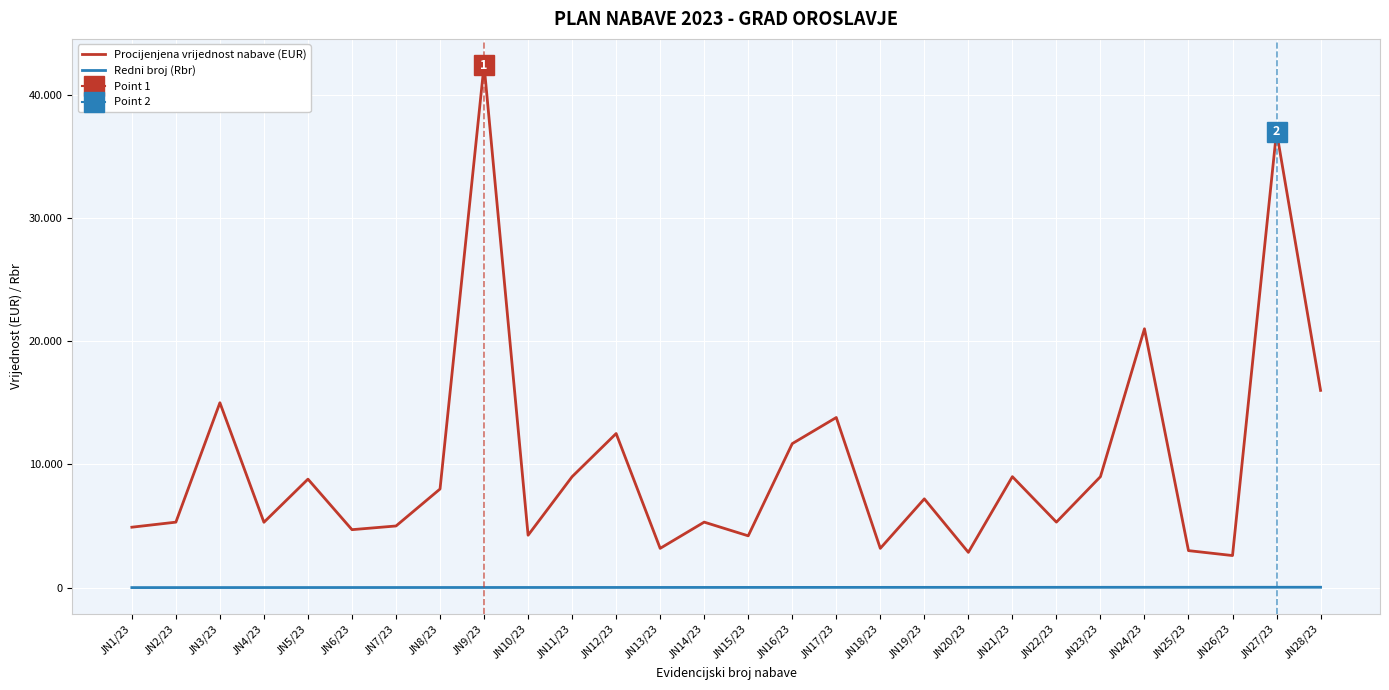

What is the average value of the Redni broj (Rbr) series?

14